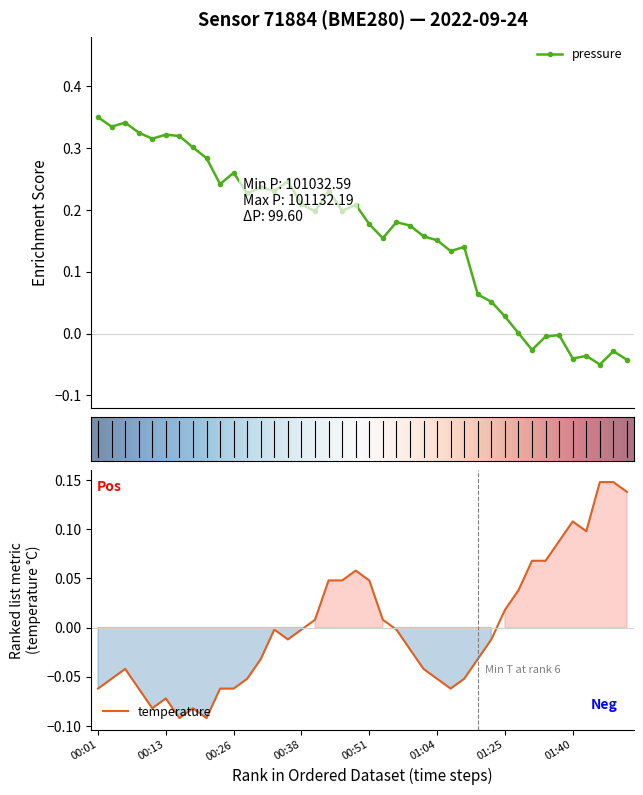

True or false: pressure and temperature cross at least once.

True